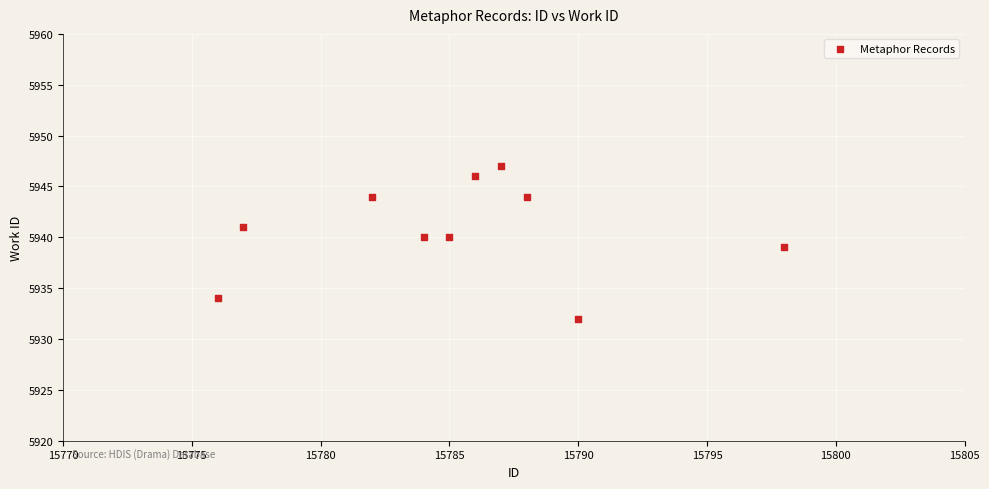

What is the range of X values (max minus min)?

22